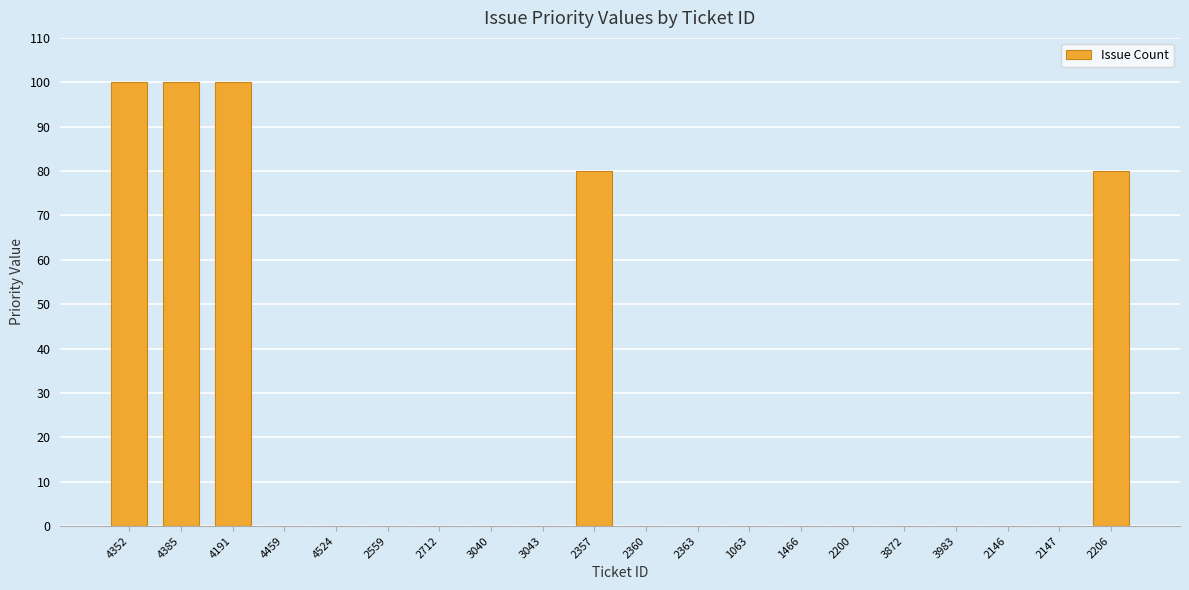

Reading left to right, transcribe all the data shown in this chart.

4352=100	4385=100	4191=100	4459=0	4524=0	2559=0	2712=0	3040=0	3043=0	2357=80	2360=0	2363=0	1063=0	1466=0	2200=0	3872=0	3983=0	2146=0	2147=0	2206=80